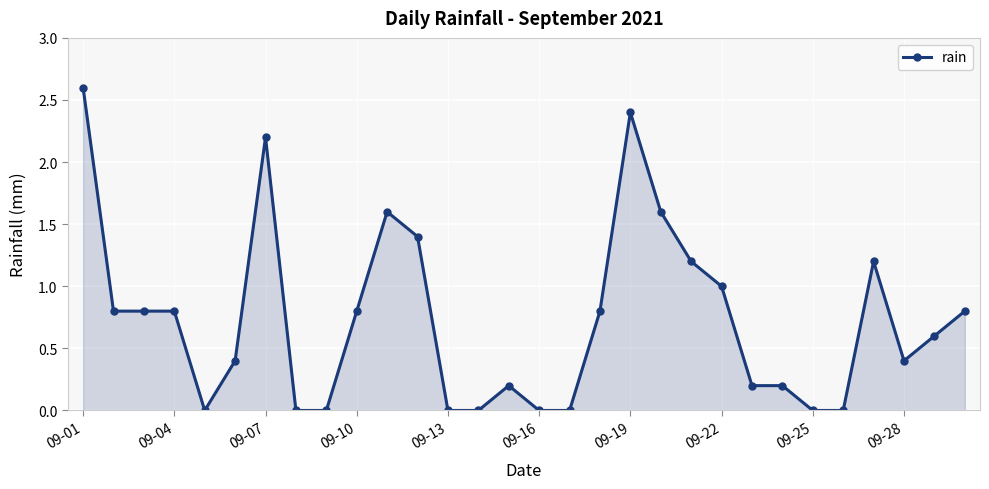

What is the maximum value shown in the chart?

2.6